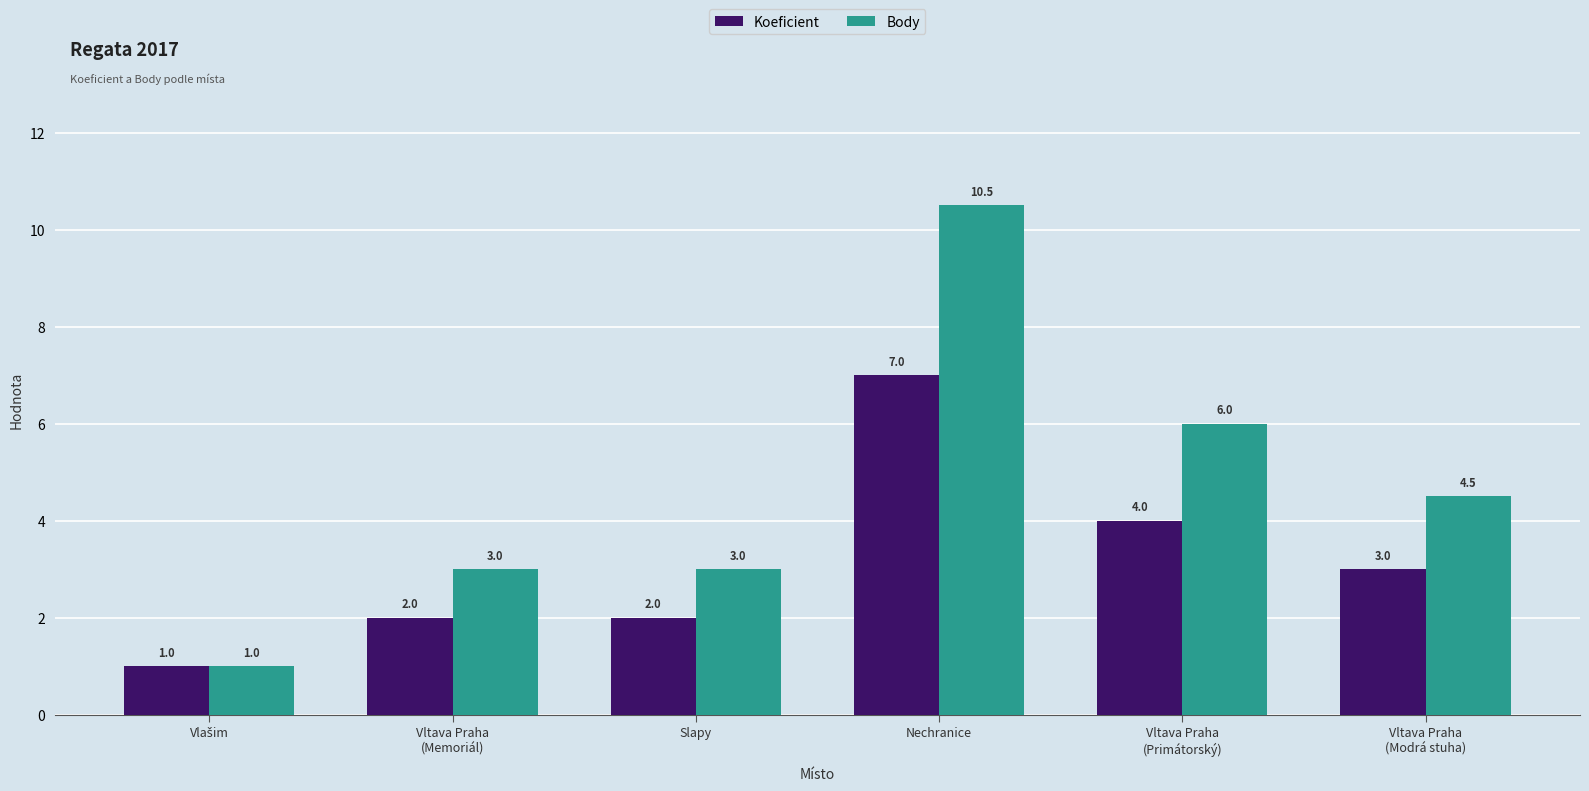

How many bars are there in each group?

2